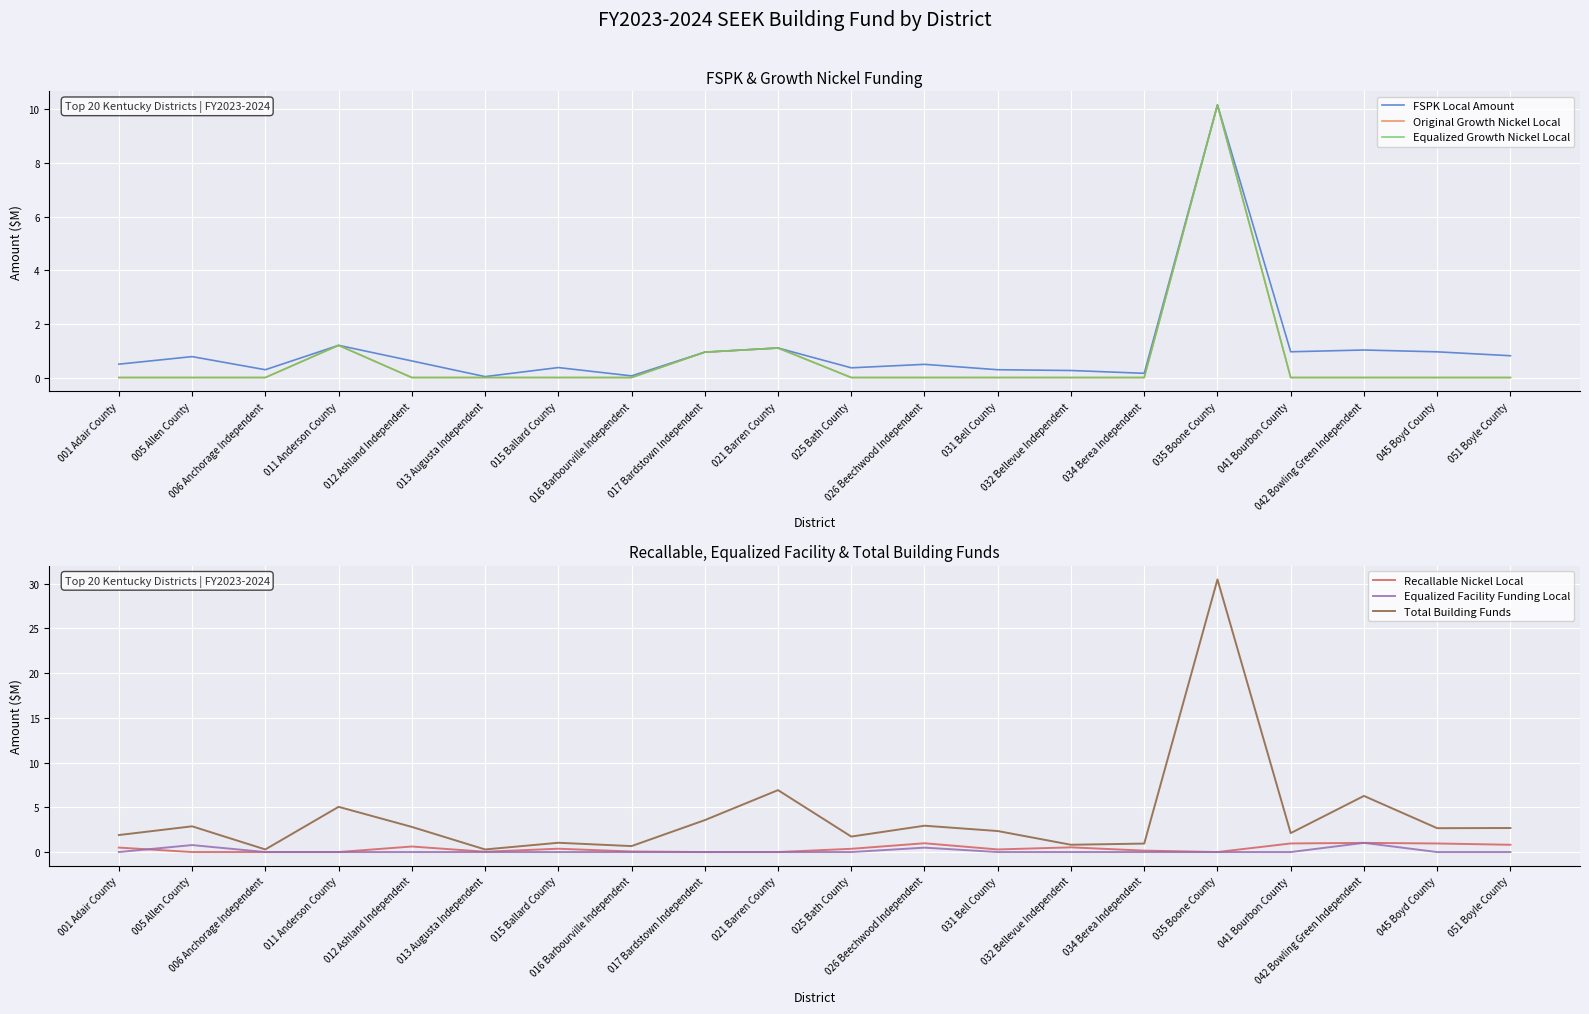

At how many categories does at least one series exceed 20?

1